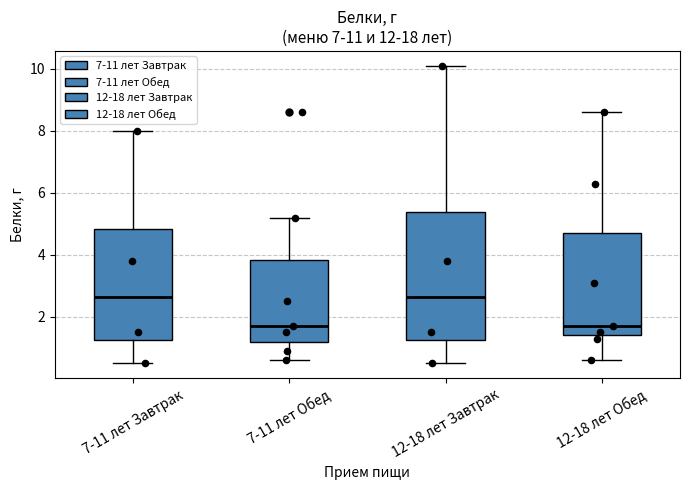

Where is the upper edge of the box for 7-11 лет Завтрак on the y-axis? The values are not printed on the chart, so give them approximately, as read against the axis.

4.8